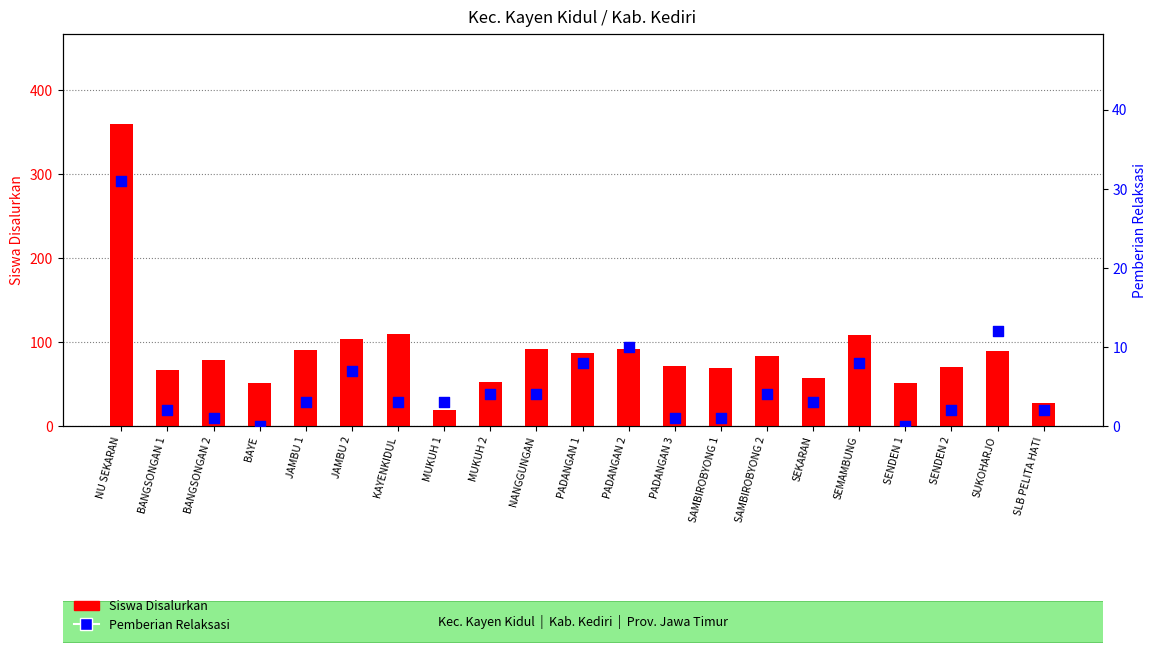

Which series reaches the maximum Y coordinate?

Siswa Disalurkan